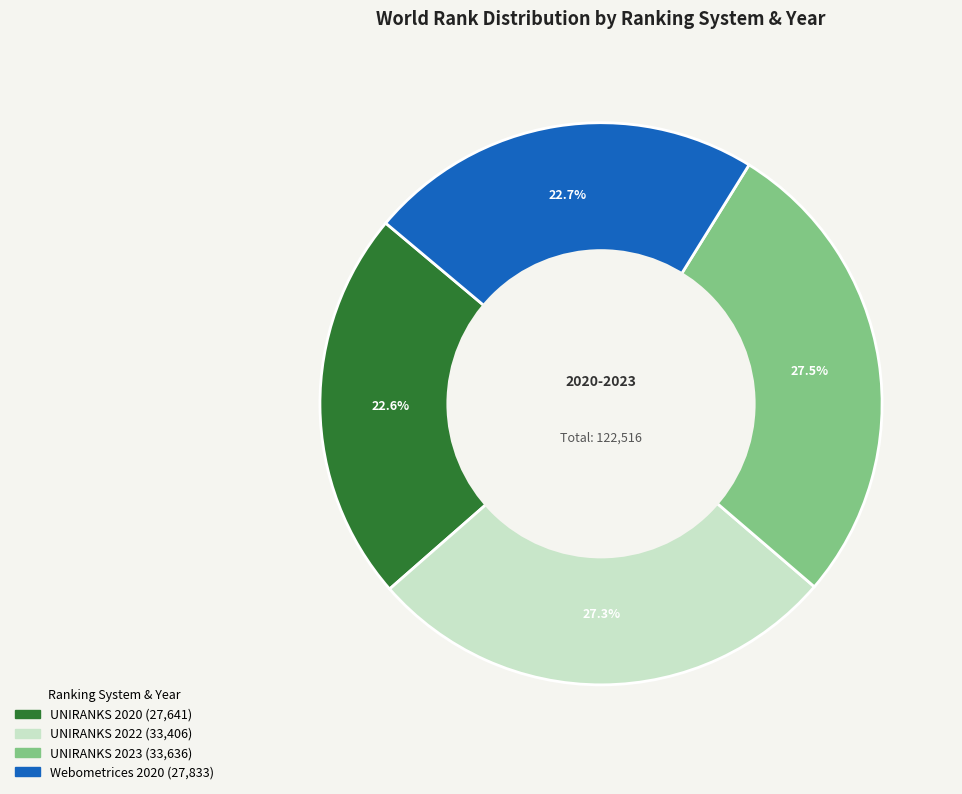

How much of the chart is everything except UNIRANKS 2022?

72.7%